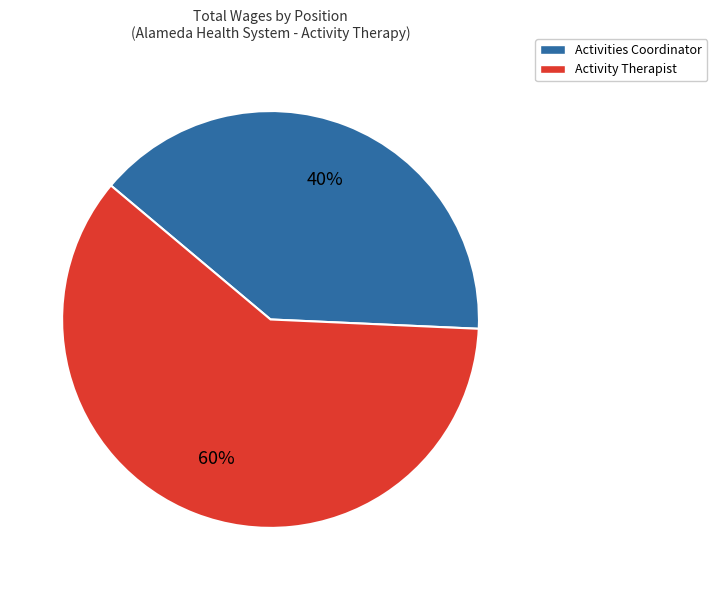

Between Activities Coordinator and Activity Therapist, which is larger?

Activity Therapist